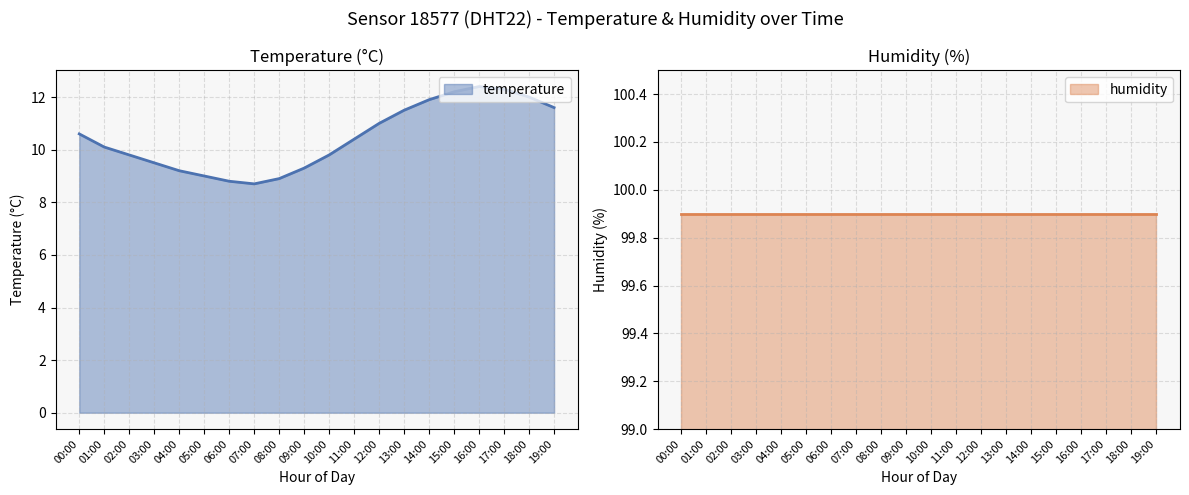

How many data points are less than 10?

9